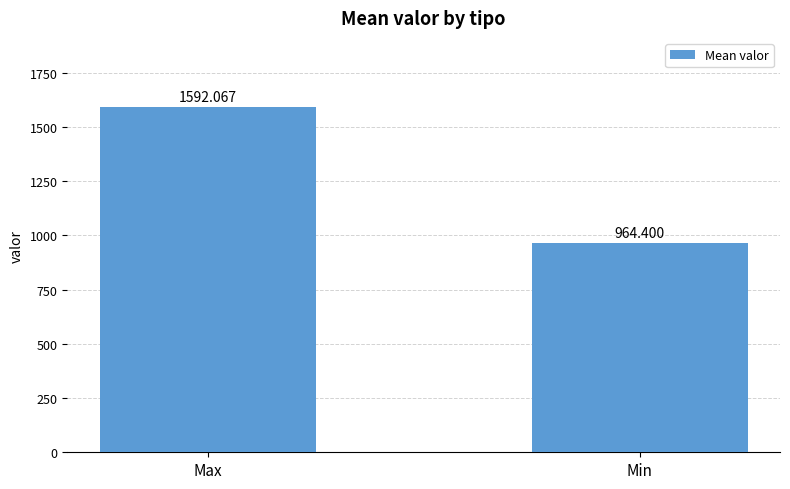

Reading right to left, extract all data points from this chart.

964.4	1592.1